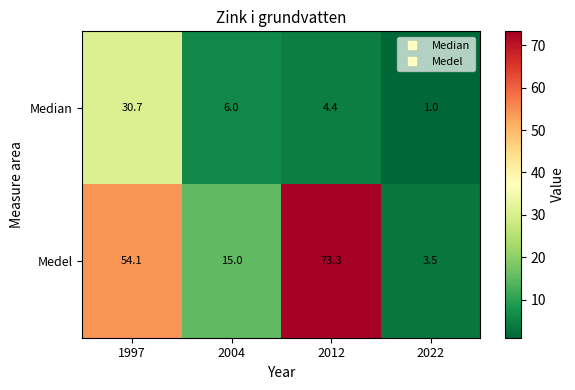

Where is Medel nearest to the value 38?

1997